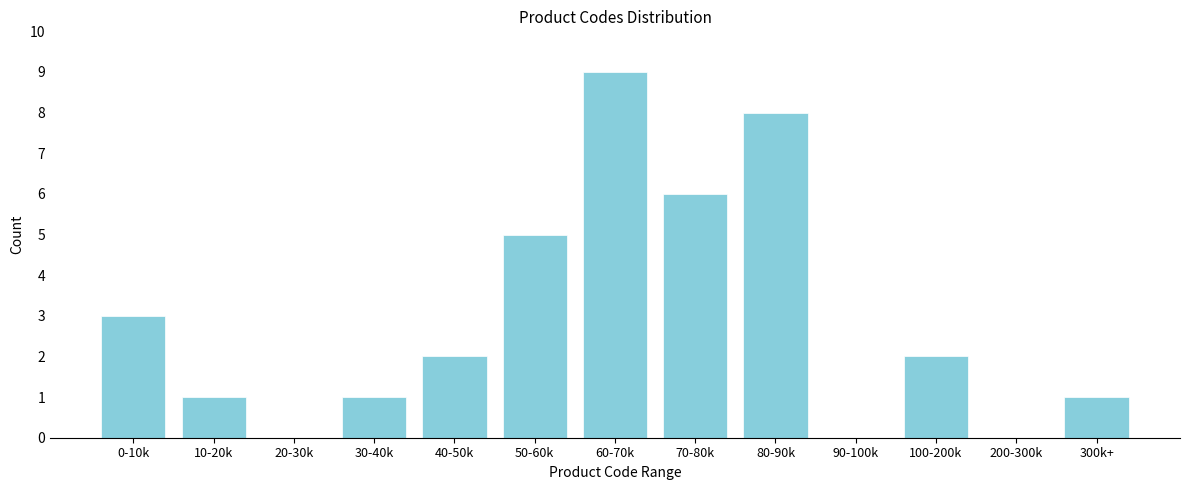

Reading left to right, transcribe all the data shown in this chart.

0-10k=3	10-20k=1	20-30k=0	30-40k=1	40-50k=2	50-60k=5	60-70k=9	70-80k=6	80-90k=8	90-100k=0	100-200k=2	200-300k=0	300k+=1